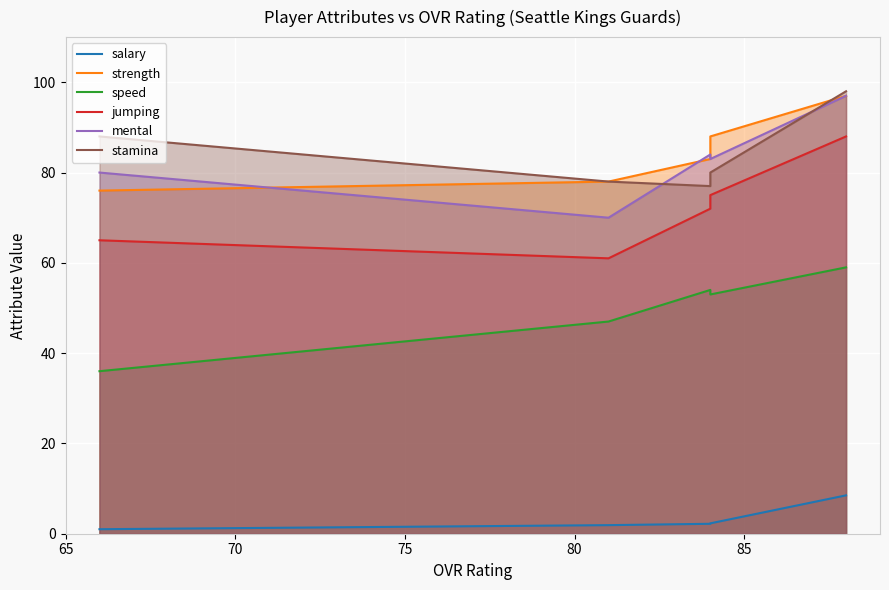

True or false: speed has a value of 105.5 at 85.

False